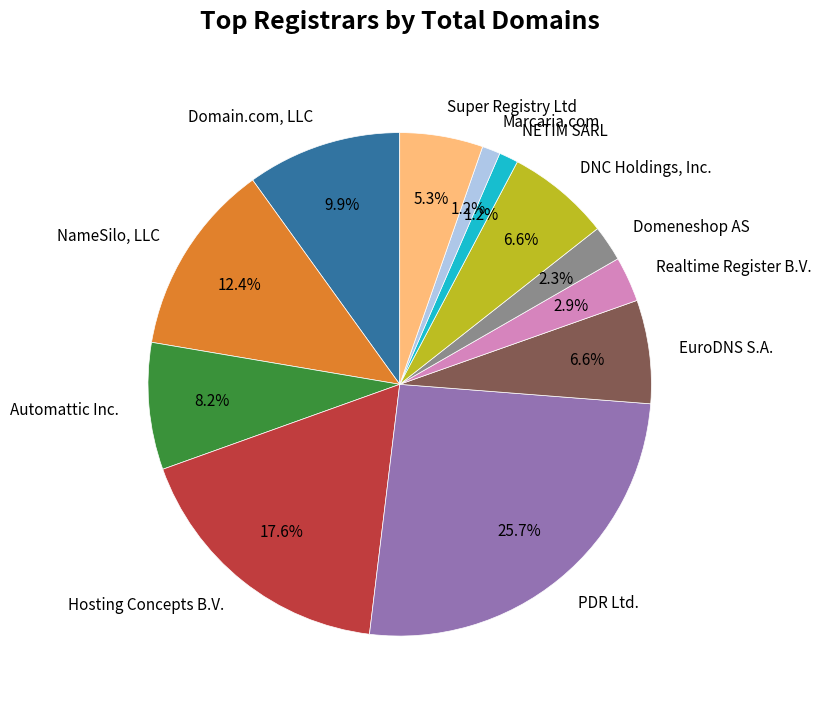

Is the sum of NETIM SARL and Domeneshop AS greater than half?

No